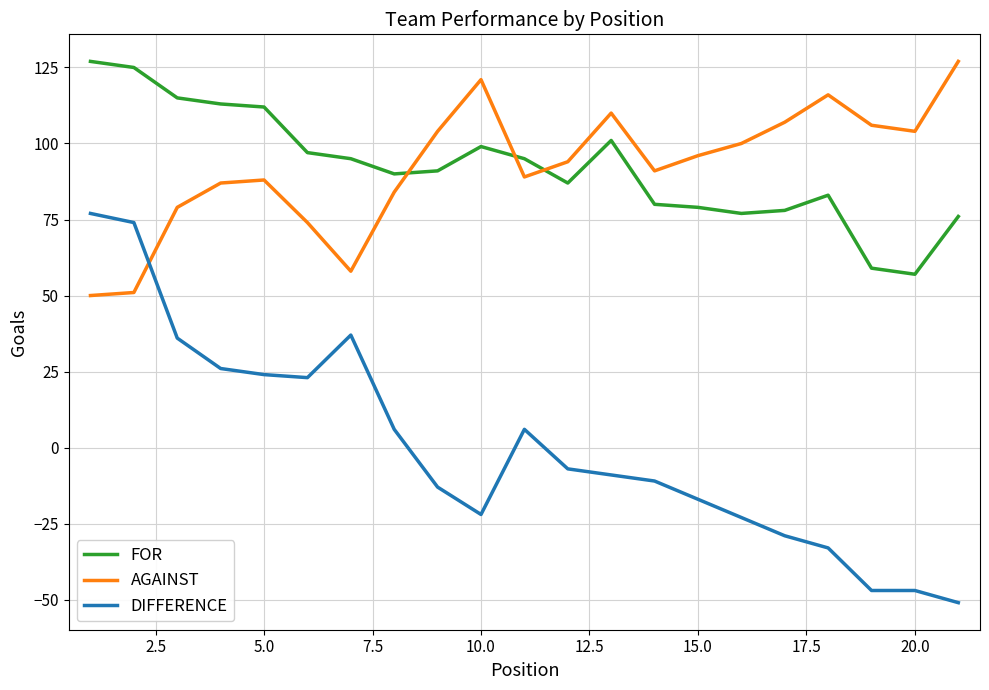

True or false: AGAINST and DIFFERENCE cross at least once.

True